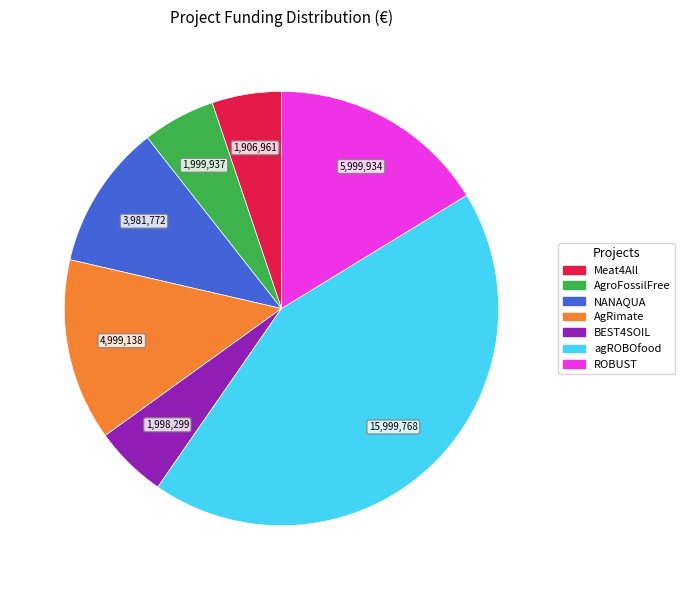

Is NANAQUA the majority of the pie?

No